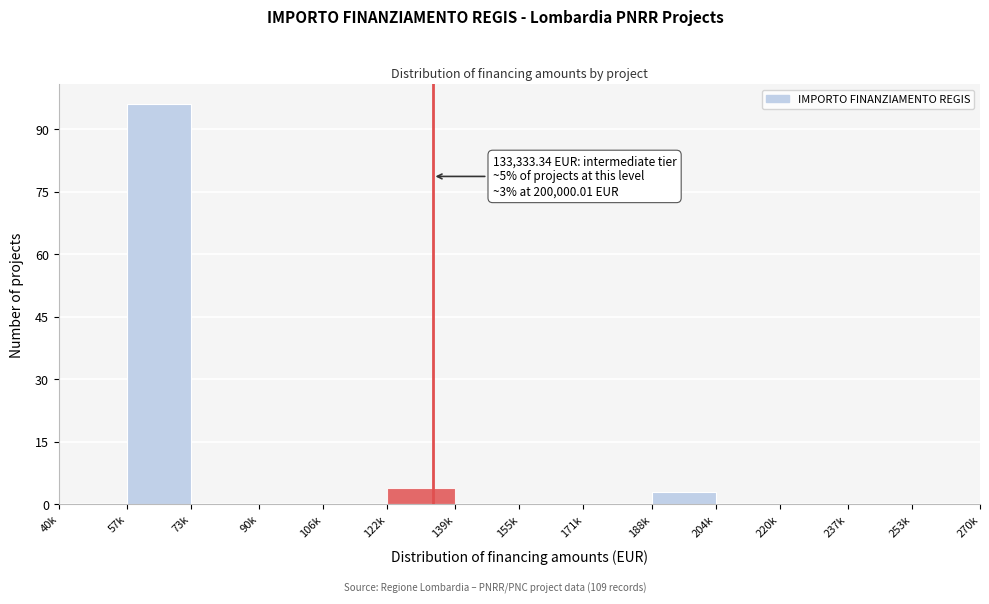

Reading right to left, transcribe all the data shown in this chart.

253k=0	237k=0	220k=0	204k=0	188k=3	171k=0	155k=0	139k=0	122k=4	106k=0	90k=0	73k=0	57k=96	40k=0